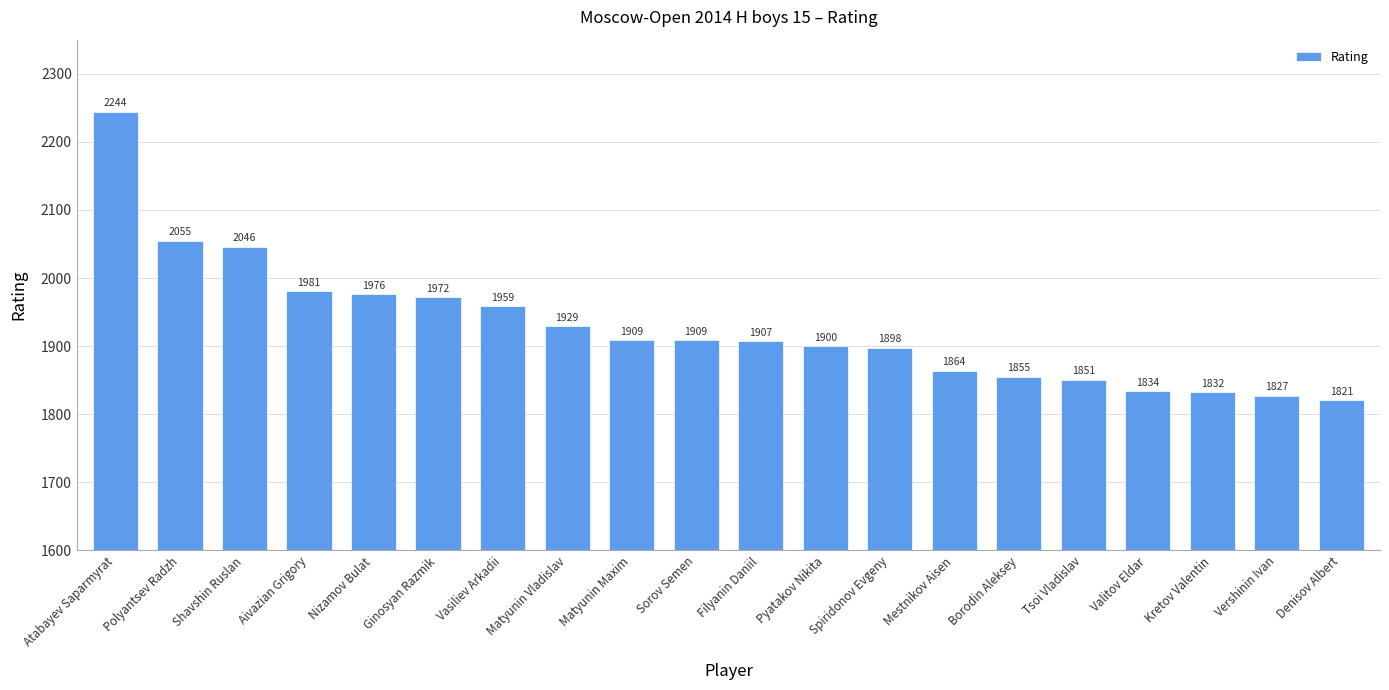

What is the label of the 7th bar from the right?

Mestnikov Aisen